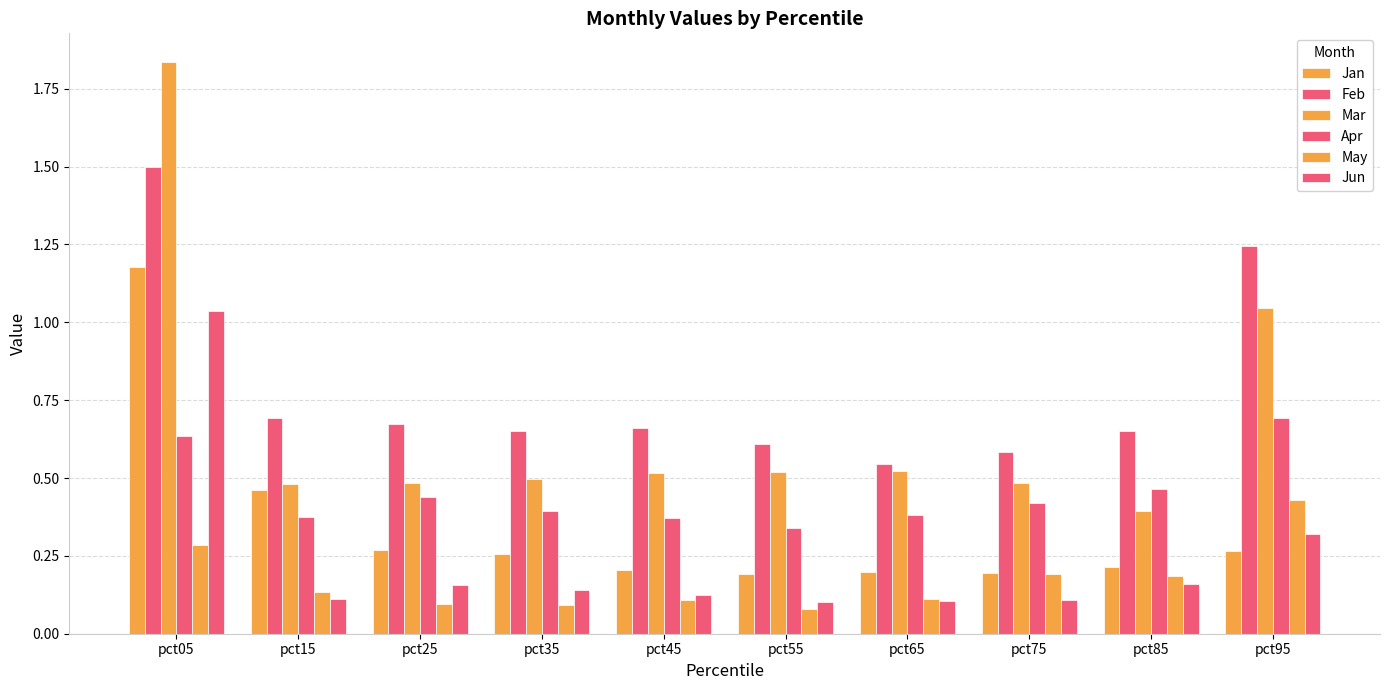

Rank the series by their maximum value, from highest to lowest.

Mar, Feb, Jan, Jun, Apr, May